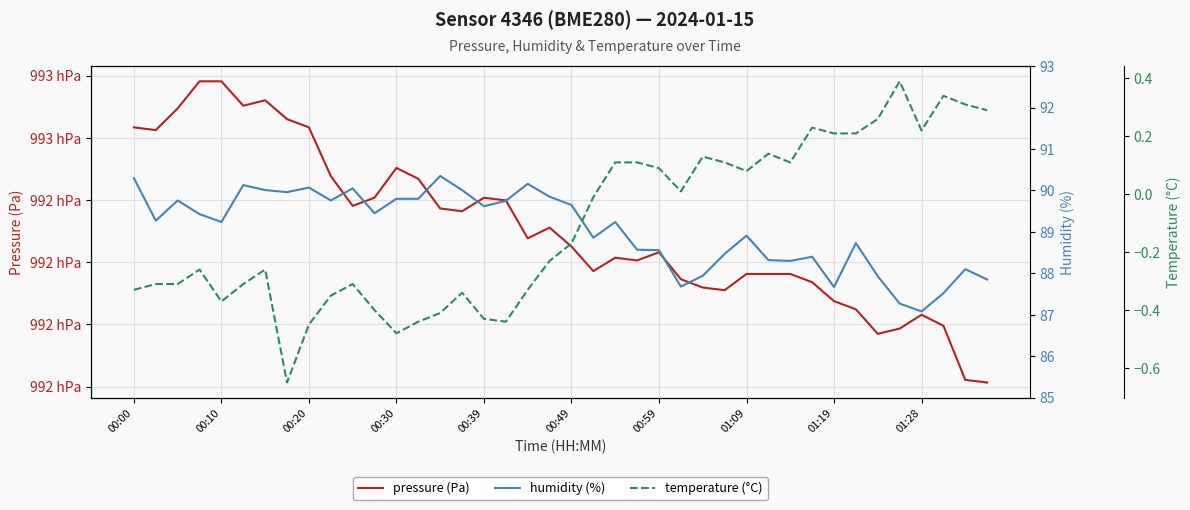

Is the value of humidity (%) at 16 greater than the value of temperature (°C) at 00:20?

Yes